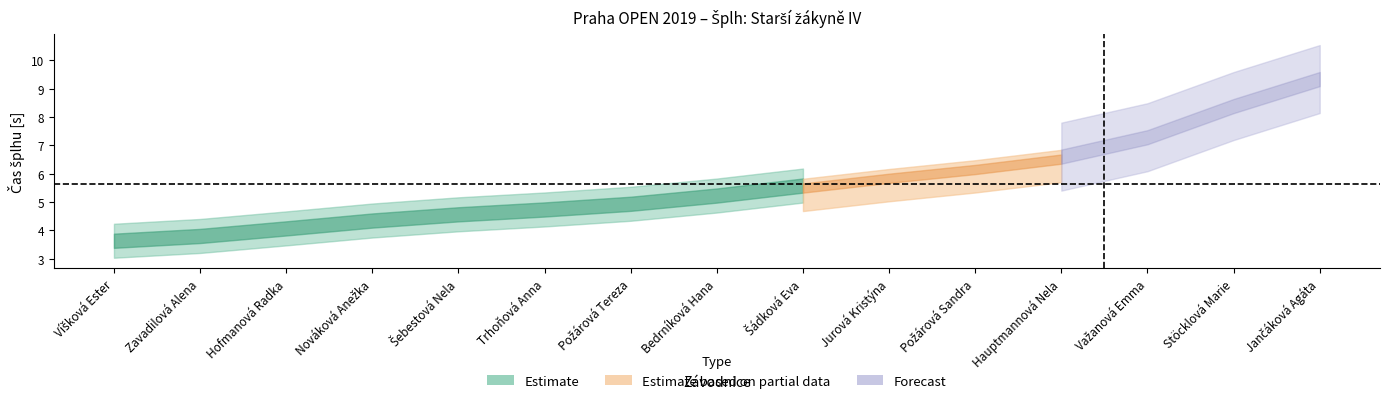

Where is Forecast nearest to the value 7?

Važanová Emma